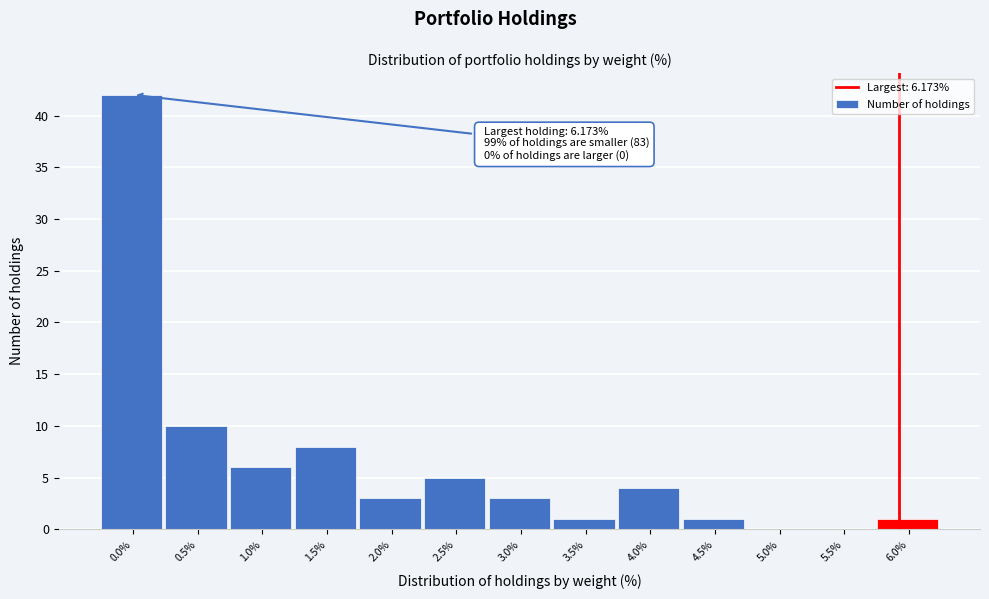

Reading left to right, what are all the values shown in this chart?

0.0%=42	0.5%=10	1.0%=6	1.5%=8	2.0%=3	2.5%=5	3.0%=3	3.5%=1	4.0%=4	4.5%=1	5.0%=0	5.5%=0	6.0%=1